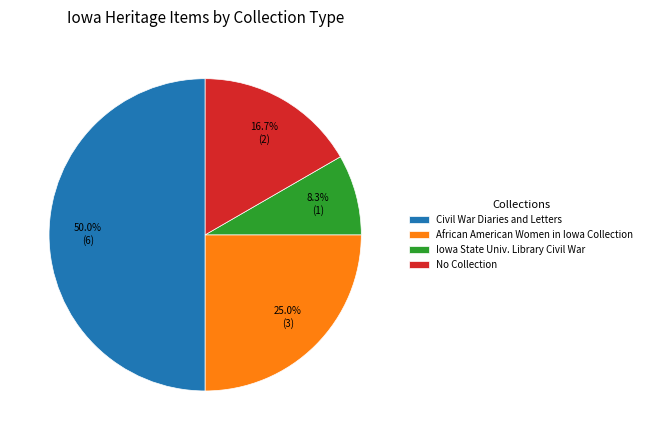

Rank the categories by value from lowest to highest.

Iowa State Univ. Library Civil War, No Collection, African American Women in Iowa Collection, Civil War Diaries and Letters